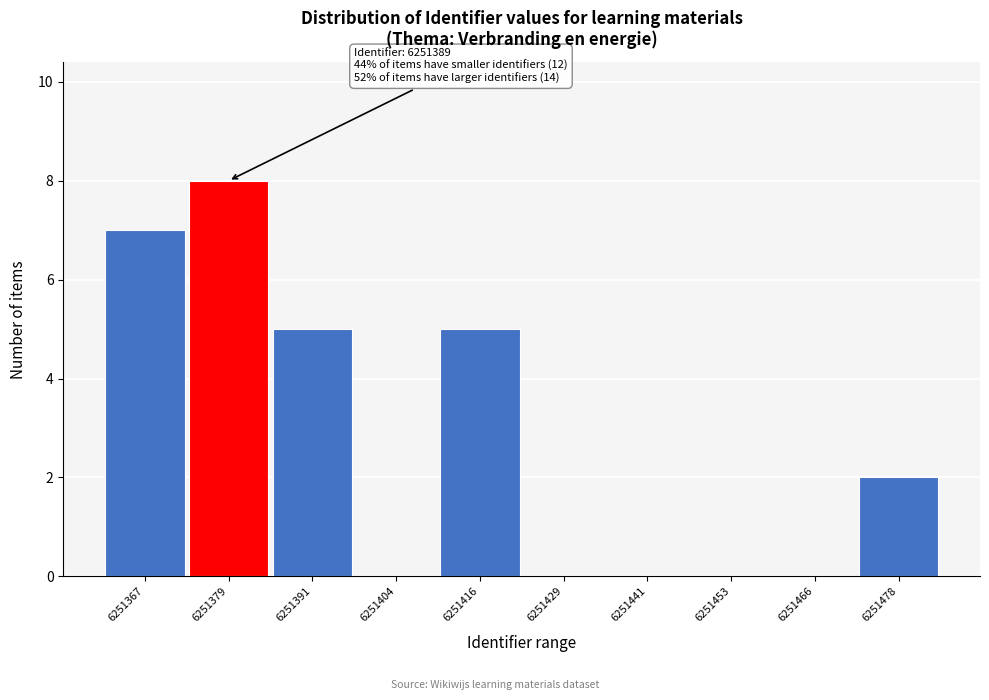

Reading left to right, list all the values displayed in this chart.

6251367=7	6251379=8	6251391=5	6251404=0	6251416=5	6251429=0	6251441=0	6251453=0	6251466=0	6251478=2